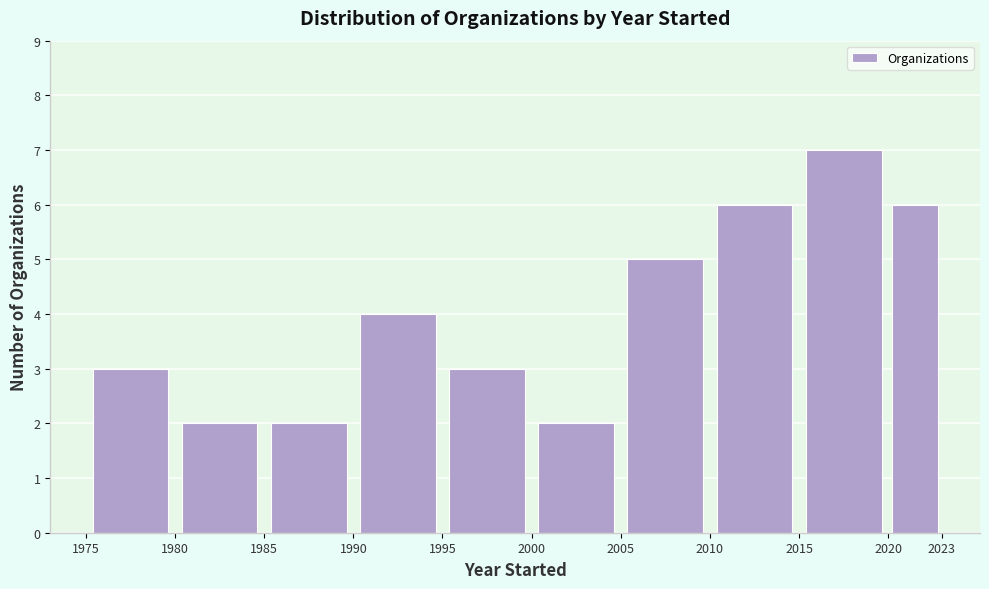

Reading left to right, transcribe this chart: for each bar, give the range it covers on the x-axis and its height. The values are not printed on the chart, so give them approximately, as read against the axis.

1975 to 1980: 3
1980 to 1985: 2
1985 to 1990: 2
1990 to 1995: 4
1995 to 2000: 3
2000 to 2005: 2
2005 to 2010: 5
2010 to 2015: 6
2015 to 2020: 7
2020 to 2023: 6